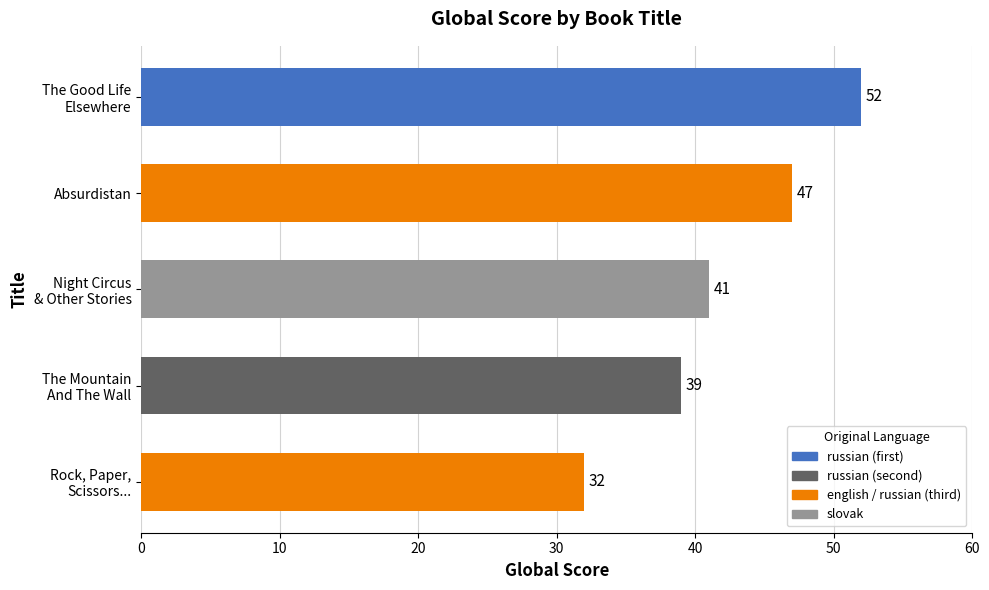

What is the sum of all values?

211